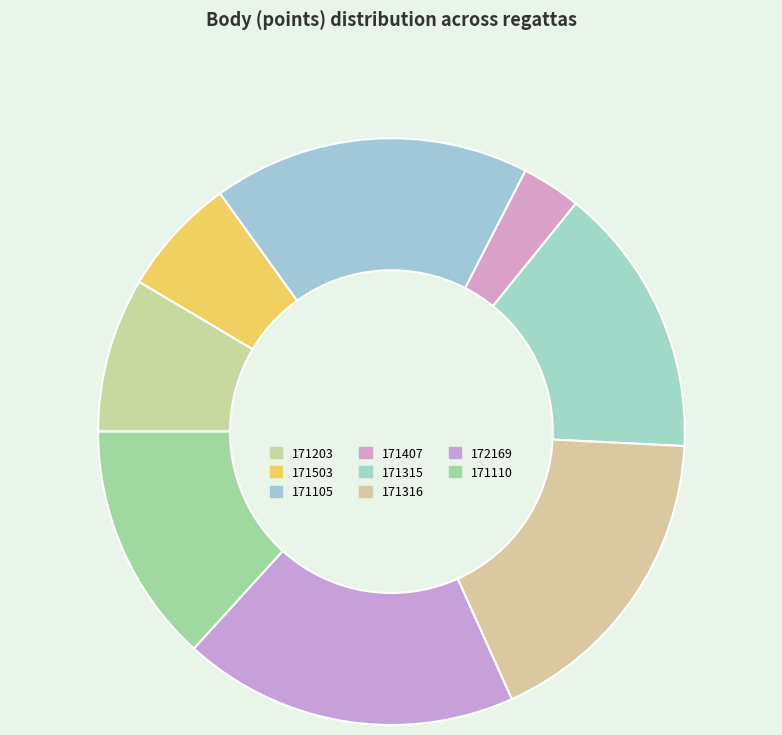

Is there any slice that represents more than half of the pie?

No